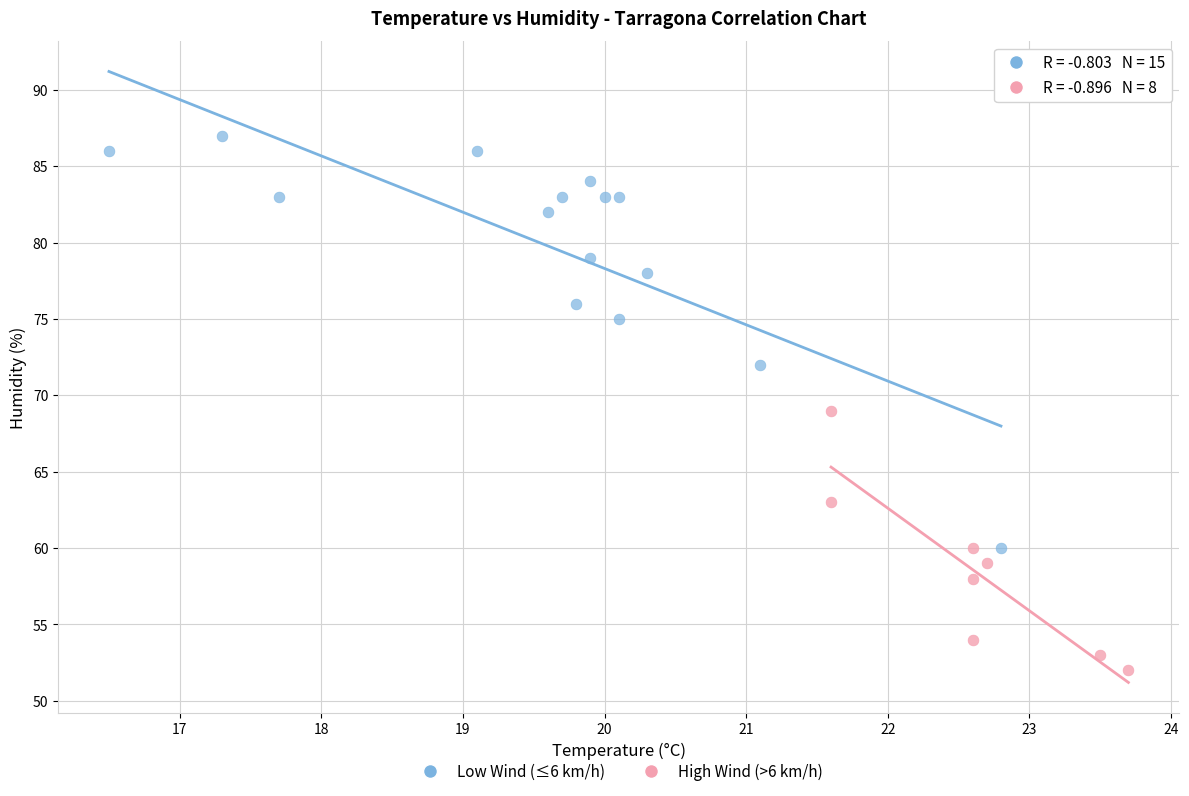

Which series has the widest spread of Y values?

Low Wind (≤6 km/h)